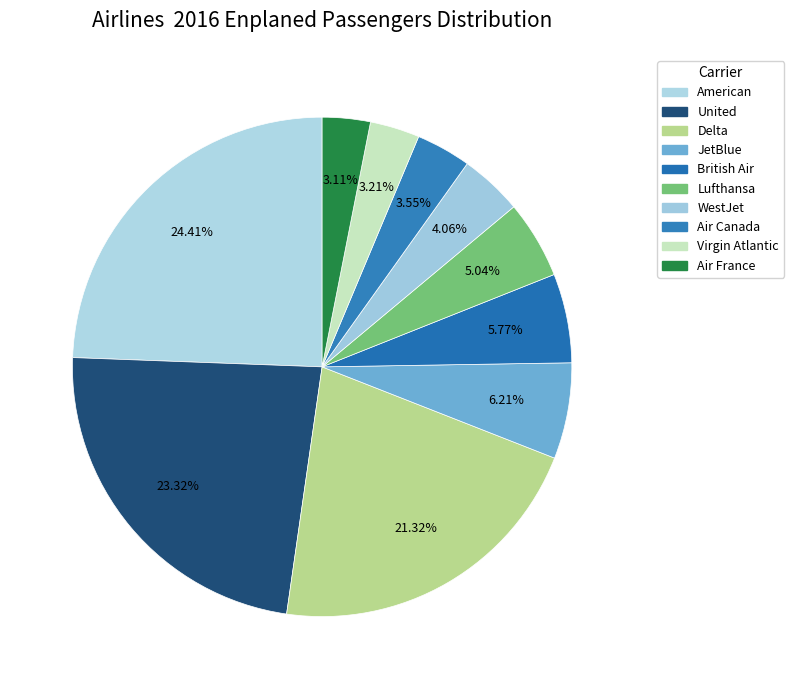

How many slices are in this pie chart?

10